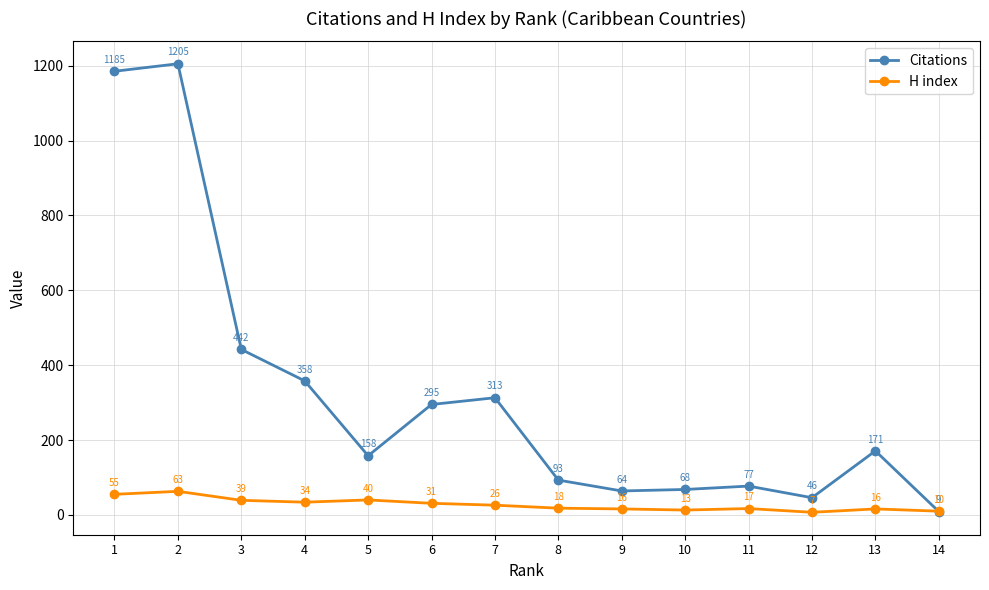

At which category does the chart reach its minimum across all series?

12